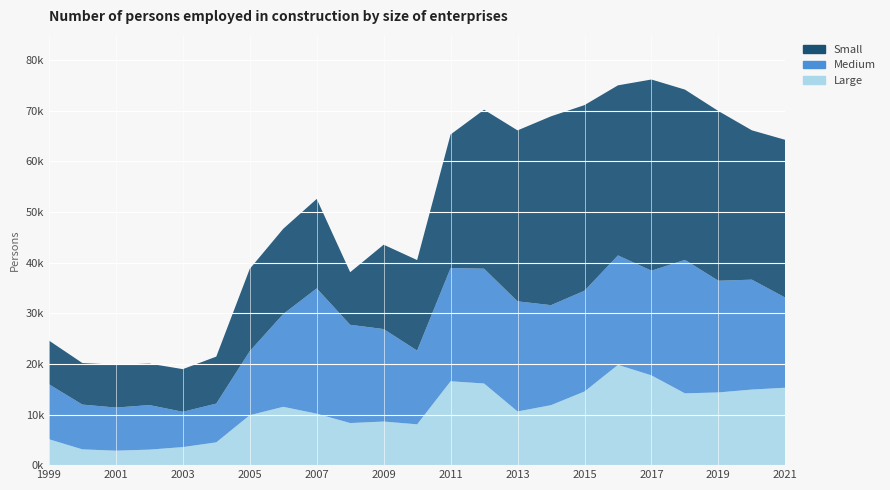

Reading left to right, what are all the values shown in this chart?

Large: 5122	3119	2857	3064	3567	4506	9871	11524	10170	8315	8614	8066	16572	16132	10607	11853	14549	19811	17741	14186	14365	14933	15296
Medium: 10861	8846	8520	8803	6972	7659	12651	18327	24749	19413	18271	14570	22363	22684	21753	19755	19913	21625	20682	26364	22066	21709	17797
Small: 8635	8202	8472	8192	8429	9277	16254	16839	17670	10389	16664	17880	26393	31401	33775	37306	36667	33598	37764	33642	33525	29504	31165